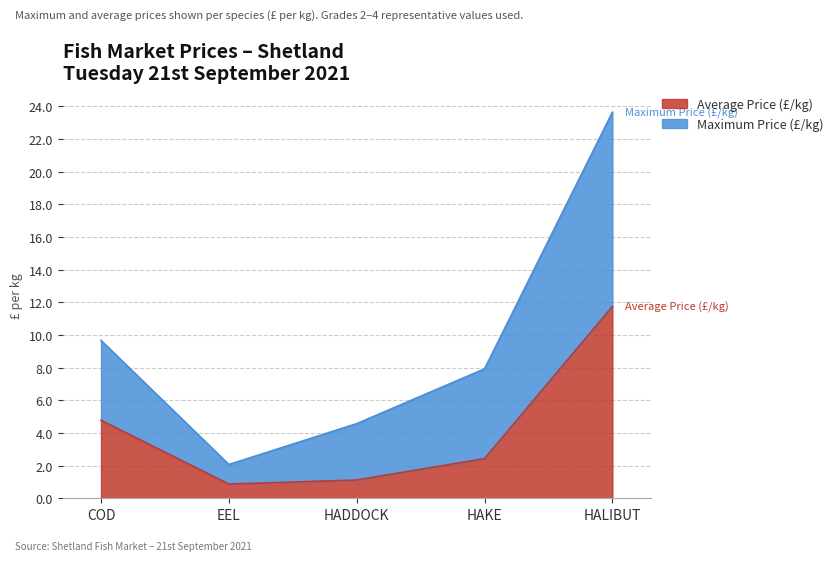

Which series changed the most between HAKE and HALIBUT?

Maximum Price (£/kg)